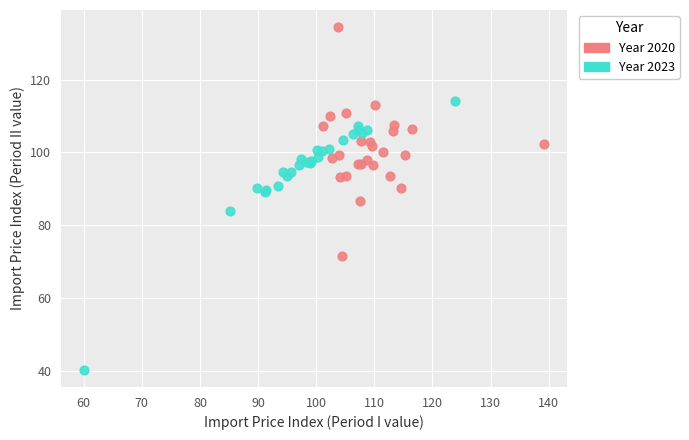

What are all the series names shown in the legend?

Year 2020, Year 2023